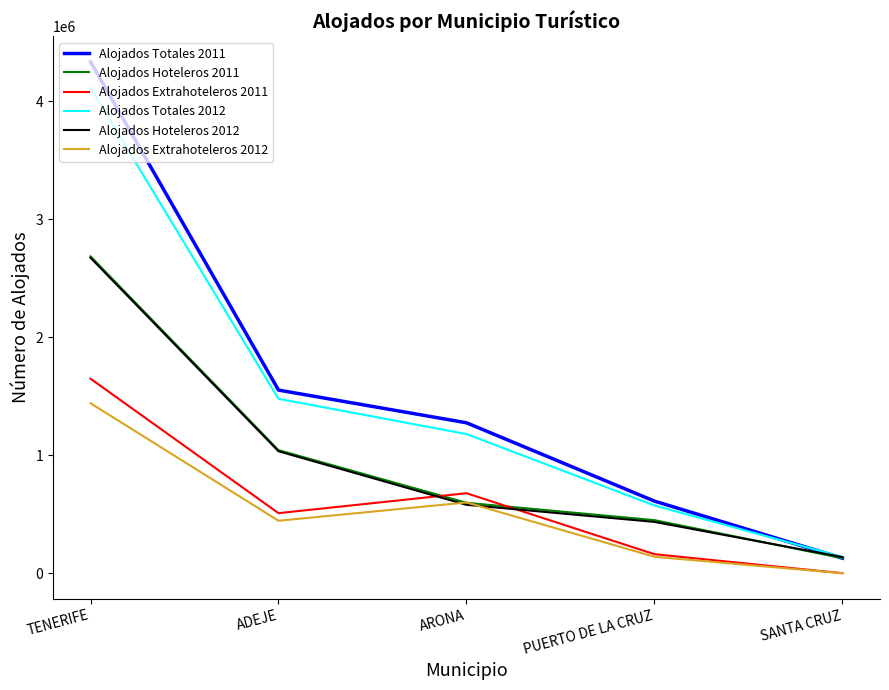

How many lines are shown in the chart?

6